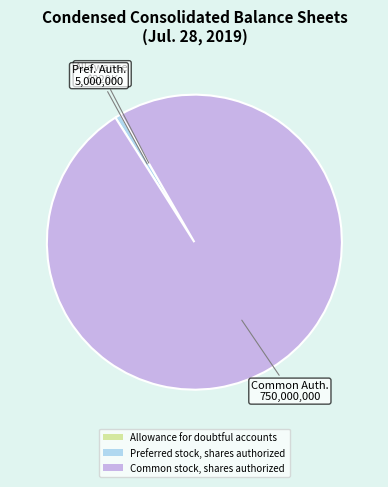

Which category has the biggest portion of the pie?

Common stock, shares authorized